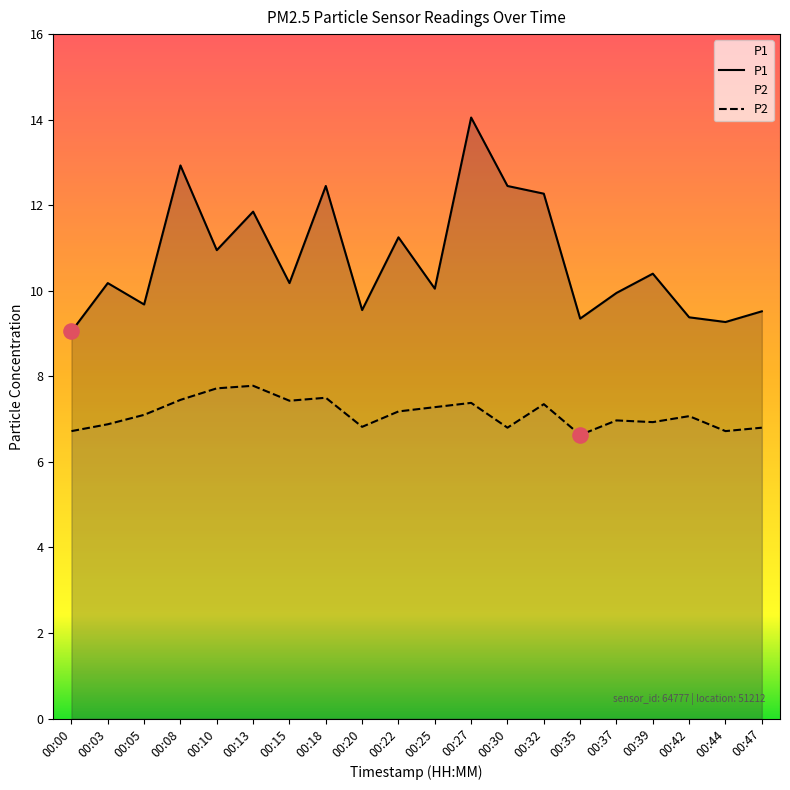

Which series has the largest total across all categories?

P1